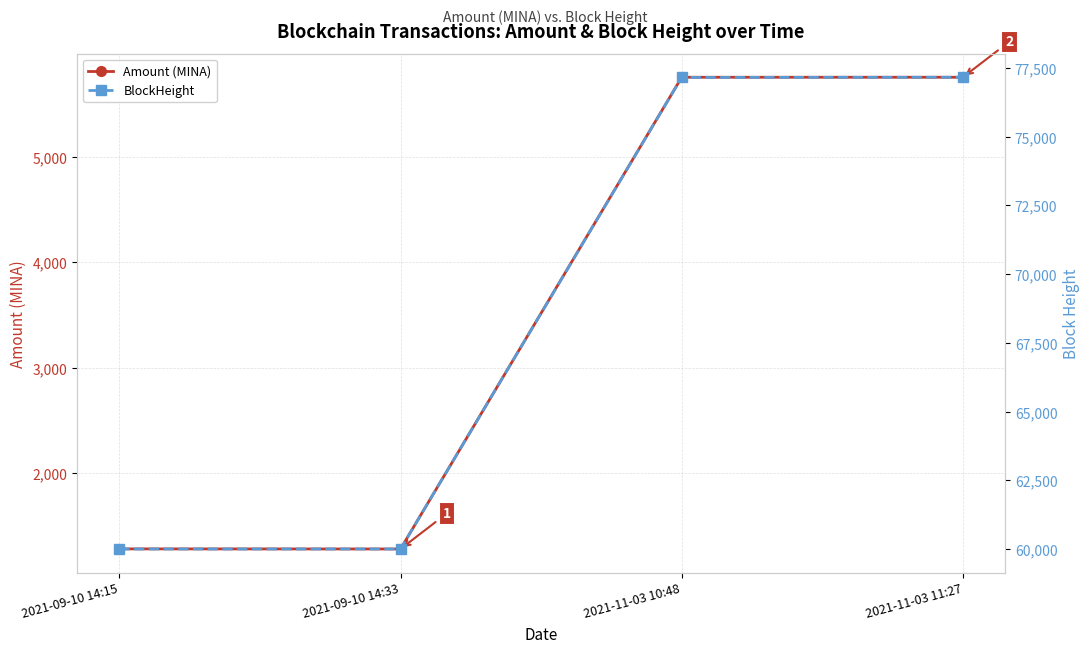

At how many categories does at least one series exceed 2988?

4